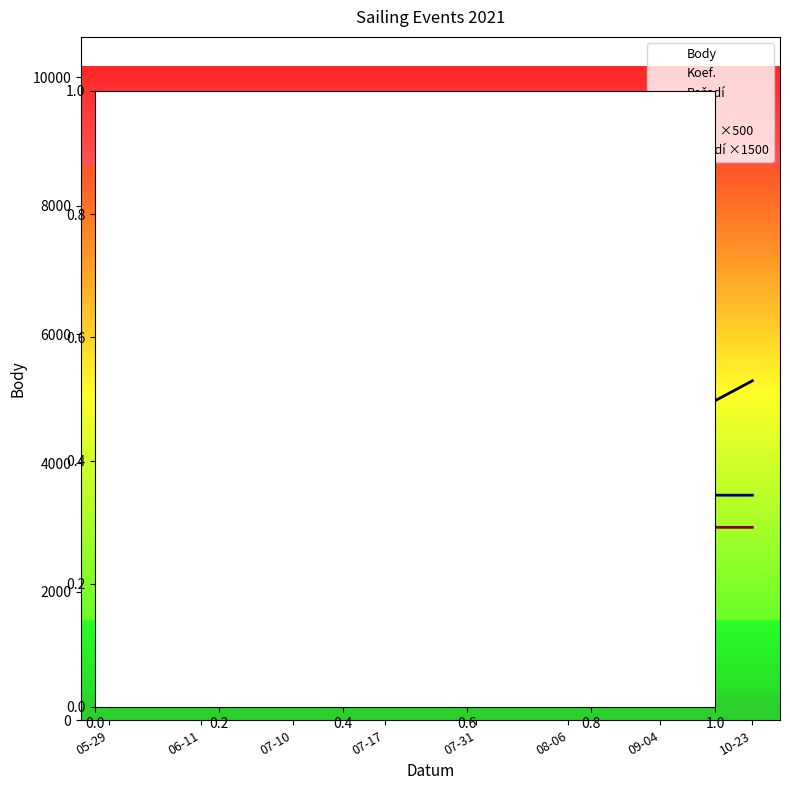

True or false: Pořadí ×1500 and Body cross at least once.

True